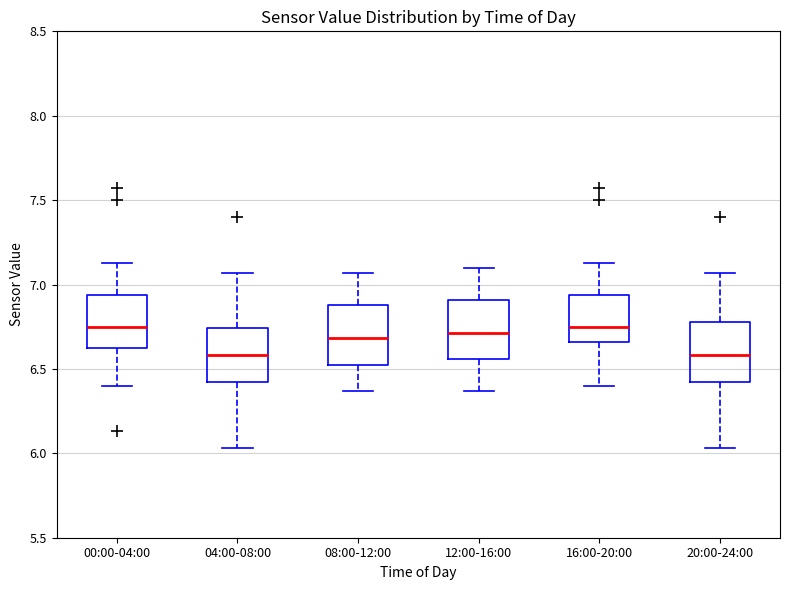

Reading left to right, transcribe this box plot: for each box, give where its median line is, the range the box spans, and where its two whiskers end, as read against the y-axis. The values are not printed on the chart, so give them approximately, as read against the axis.

00:00-04:00: median 6.75, box 6.60 to 6.95, whiskers 6.40 to 7.15
04:00-08:00: median 6.60, box 6.40 to 6.75, whiskers 6.05 to 7.05
08:00-12:00: median 6.70, box 6.50 to 6.90, whiskers 6.35 to 7.05
12:00-16:00: median 6.70, box 6.55 to 6.90, whiskers 6.35 to 7.10
16:00-20:00: median 6.75, box 6.65 to 6.95, whiskers 6.40 to 7.15
20:00-24:00: median 6.60, box 6.40 to 6.80, whiskers 6.05 to 7.05